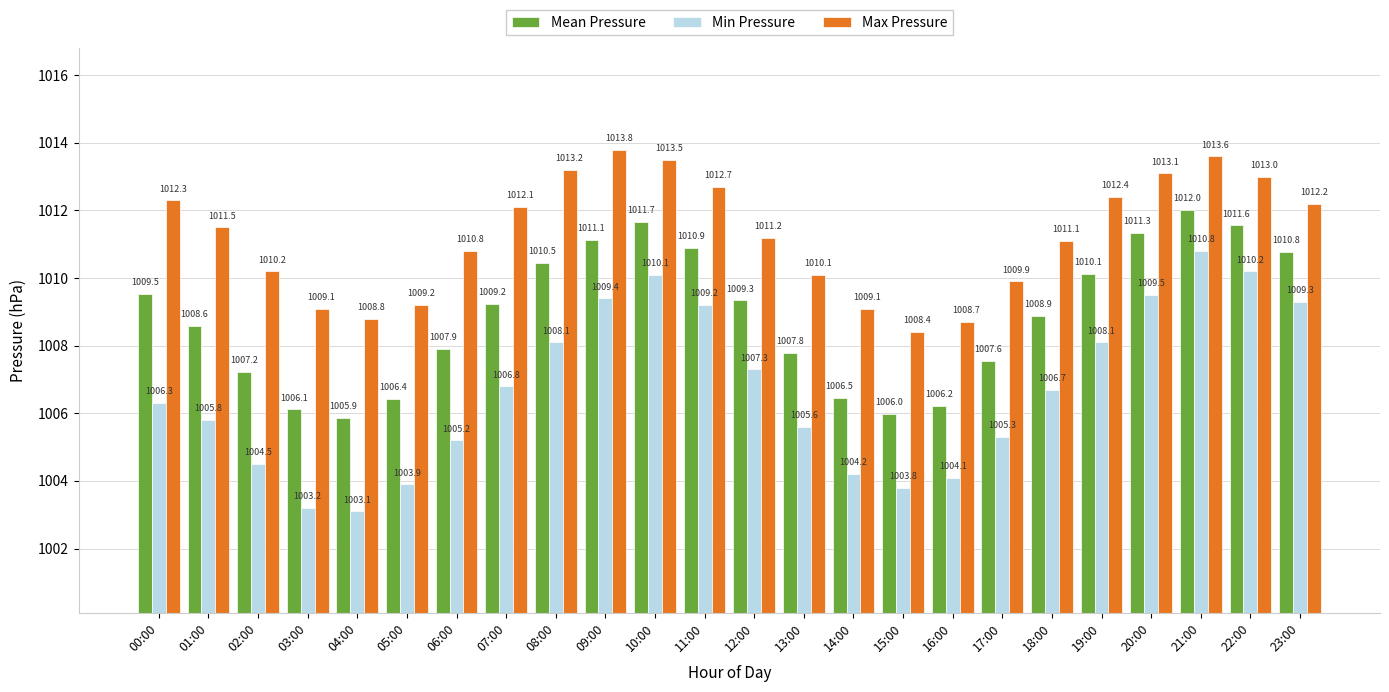

Rank the series by their maximum value, from highest to lowest.

Max Pressure, Mean Pressure, Min Pressure